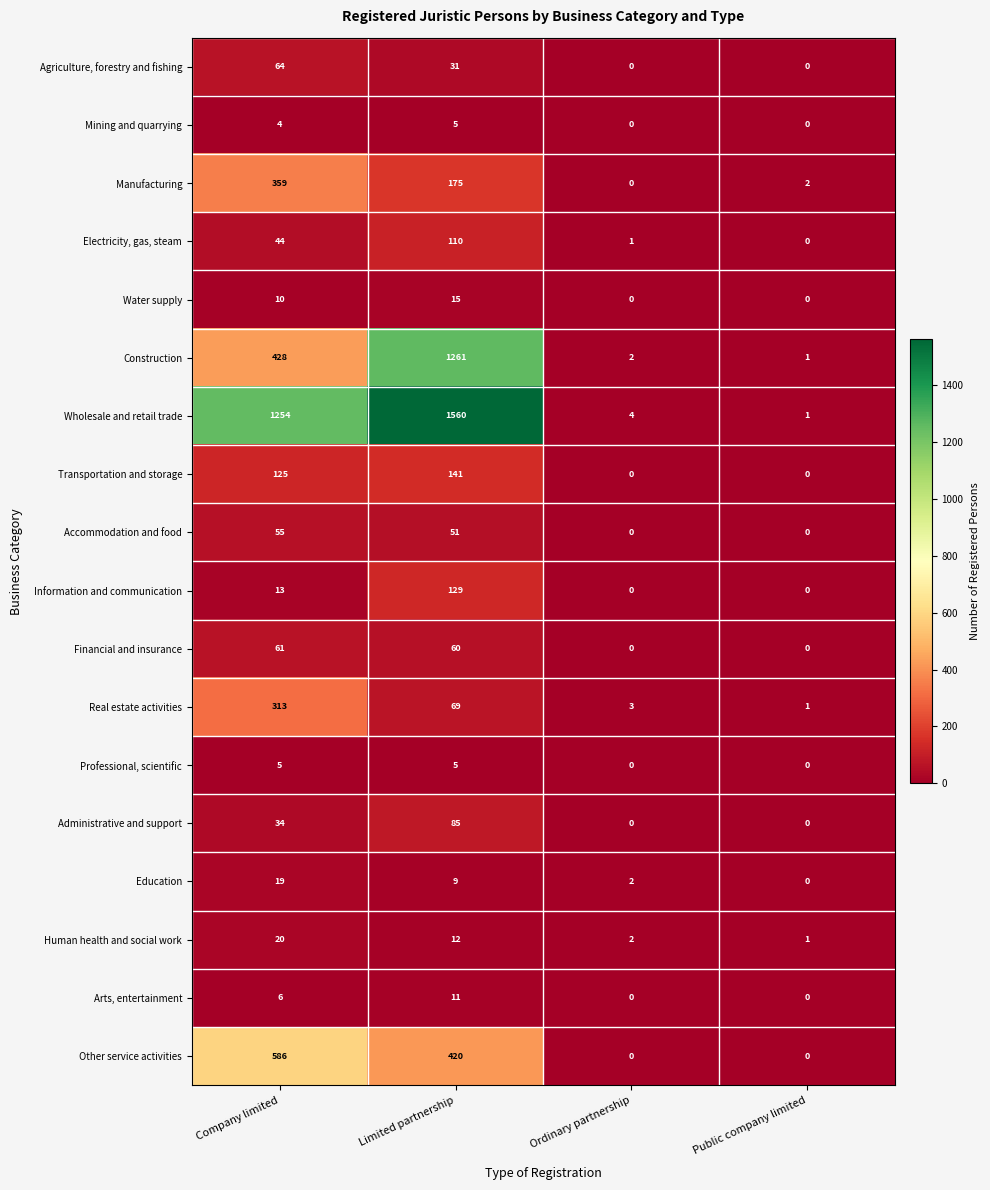

True or false: Wholesale and retail trade has a value of 1560 at Limited partnership.

True